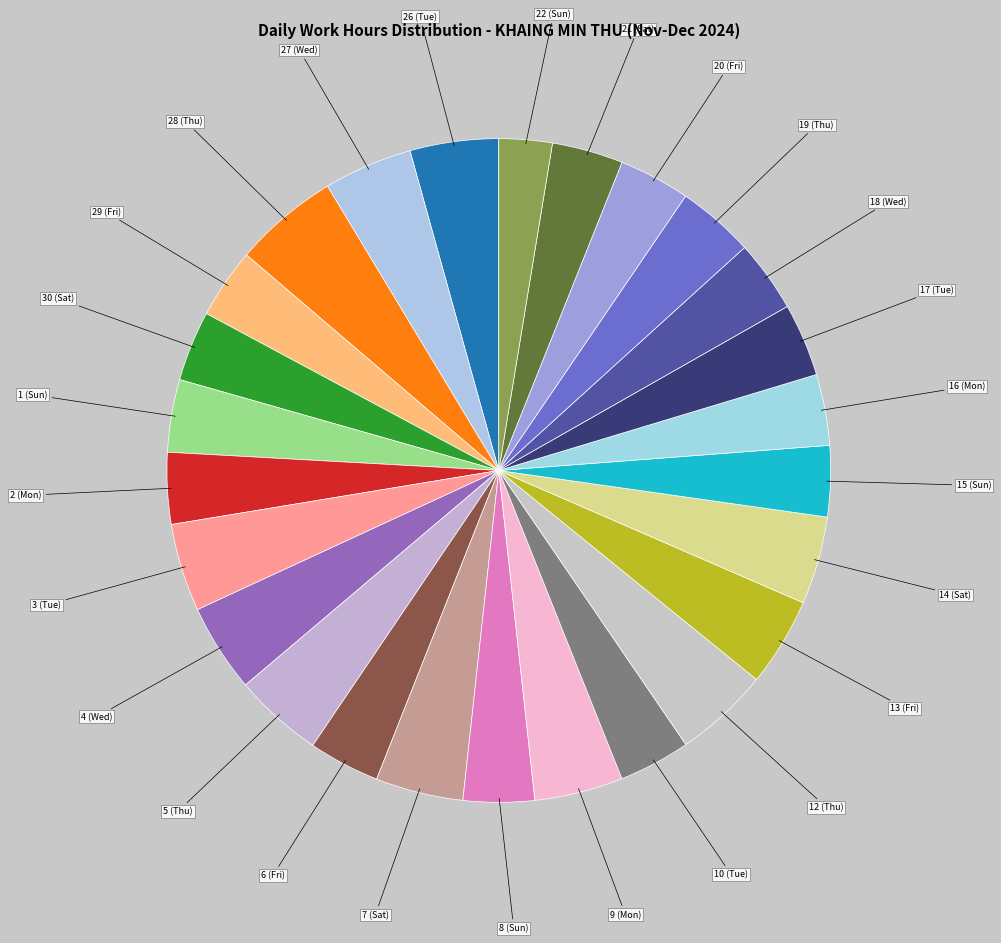

Approximately how many times larger is the value at 30 (Sat) compared to 13 (Fri)?

0.8